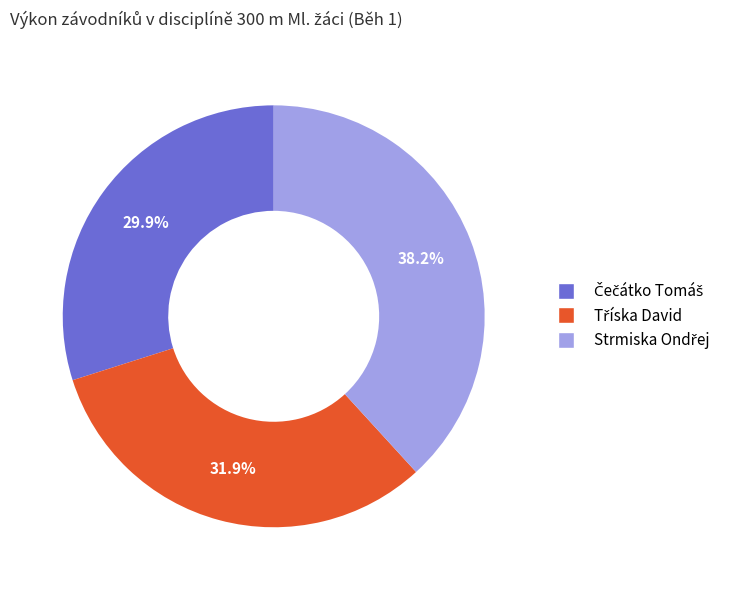

Does any single category account for the majority?

No